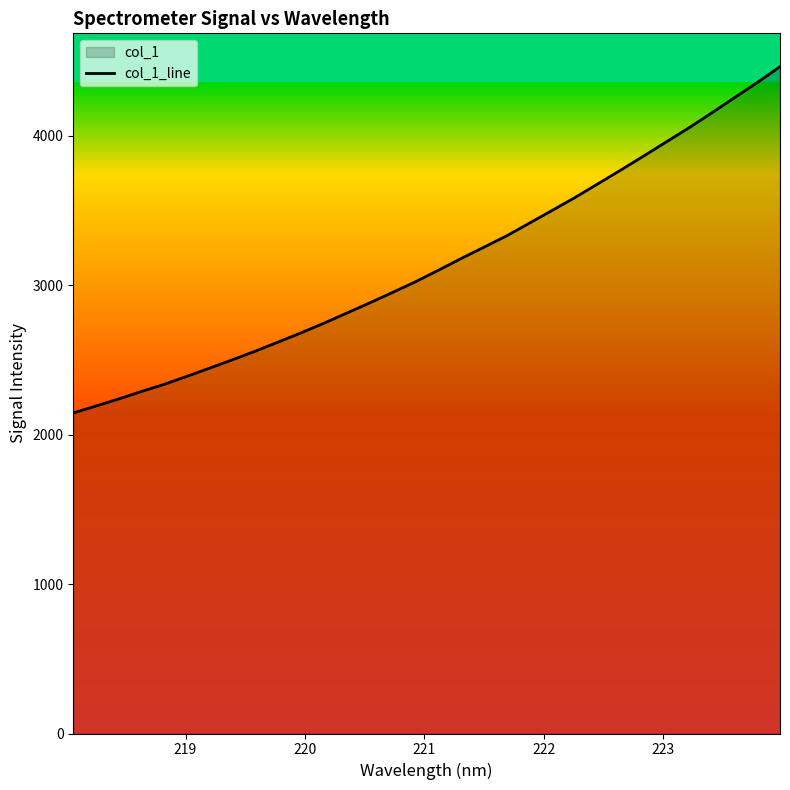

What is the difference between the maximum and minimum values?

2317.6